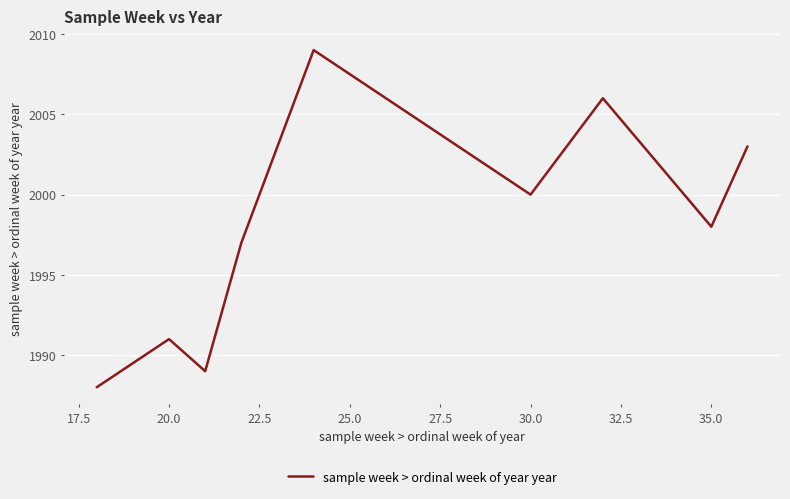

How many data points are less than 2000?

5